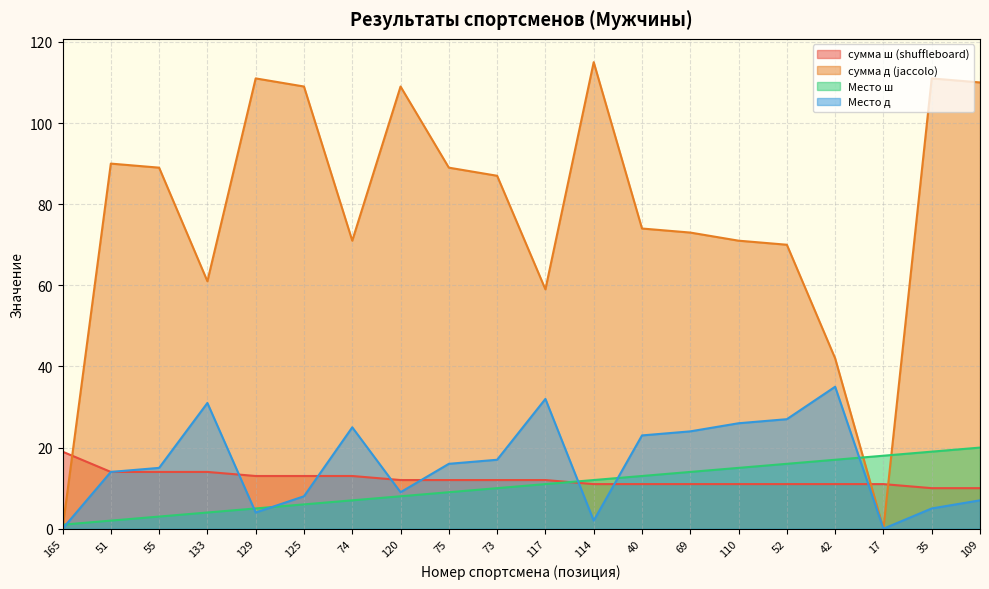

Reading left to right, list all the values displayed in this chart.

сумма ш (shuffleboard): 165=19	51=14	55=14	133=14	129=13	125=13	74=13	120=12	75=12	73=12	117=12	114=11	40=11	69=11	110=11	52=11	42=11	17=11	35=10	109=10
сумма д (jaccolo): 165=0	51=90	55=89	133=61	129=111	125=109	74=71	120=109	75=89	73=87	117=59	114=115	40=74	69=73	110=71	52=70	42=42	17=0	35=111	109=110
Место ш: 165=1	51=2	55=3	133=4	129=5	125=6	74=7	120=8	75=9	73=10	117=11	114=12	40=13	69=14	110=15	52=16	42=17	17=18	35=19	109=20
Место д: 165=0	51=14	55=15	133=31	129=4	125=8	74=25	120=9	75=16	73=17	117=32	114=2	40=23	69=24	110=26	52=27	42=35	17=0	35=5	109=7